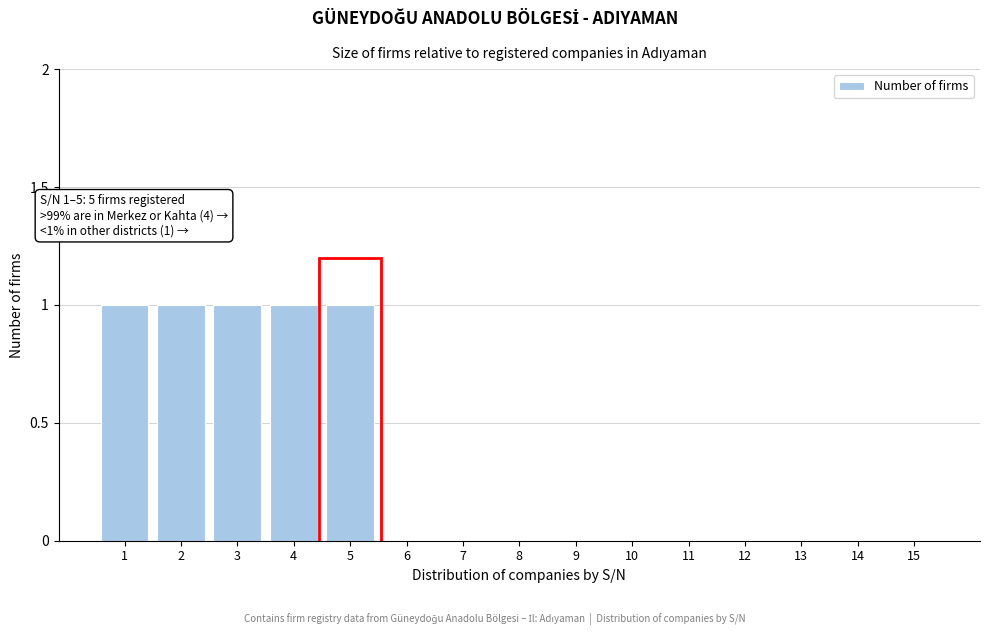

Reading left to right, extract all data points from this chart.

1=1	2=1	3=1	4=1	5=1	6=0	7=0	8=0	9=0	10=0	11=0	12=0	13=0	14=0	15=0